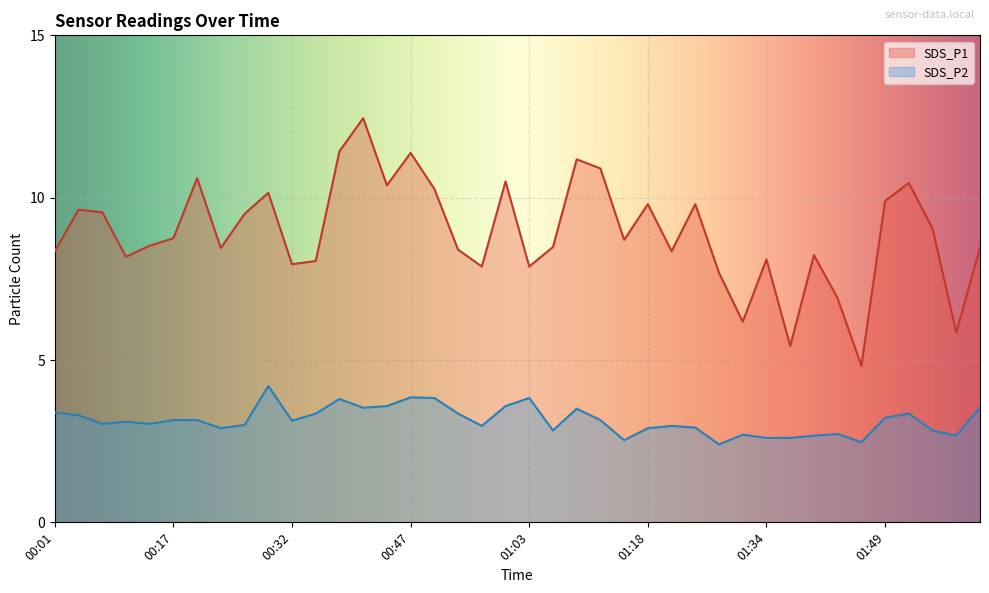

True or false: SDS_P1 and SDS_P2 intersect in this chart.

False